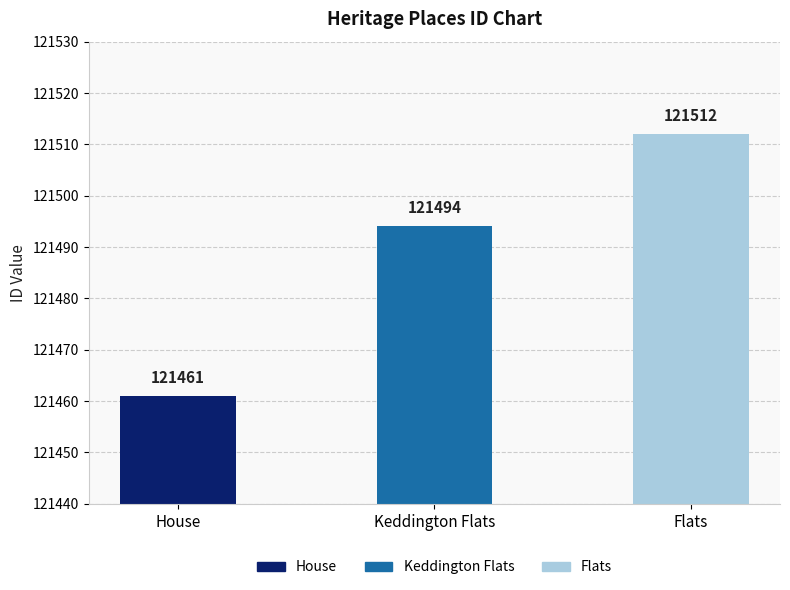

The chart shows a value of 162239 at Keddington Flats. True or false?

False